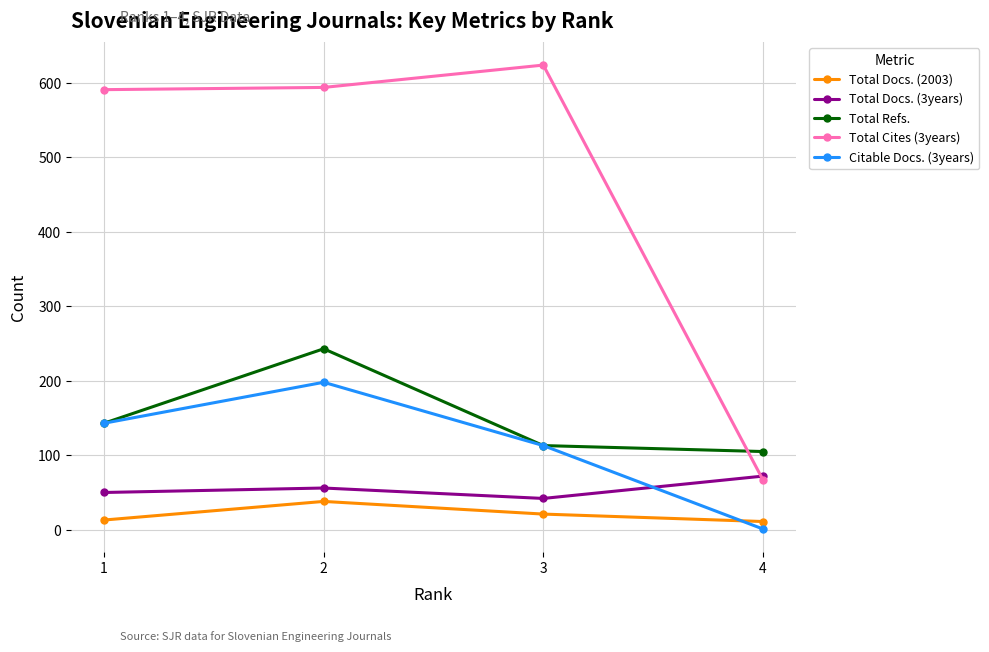

Which series has the largest total across all categories?

Total Cites (3years)